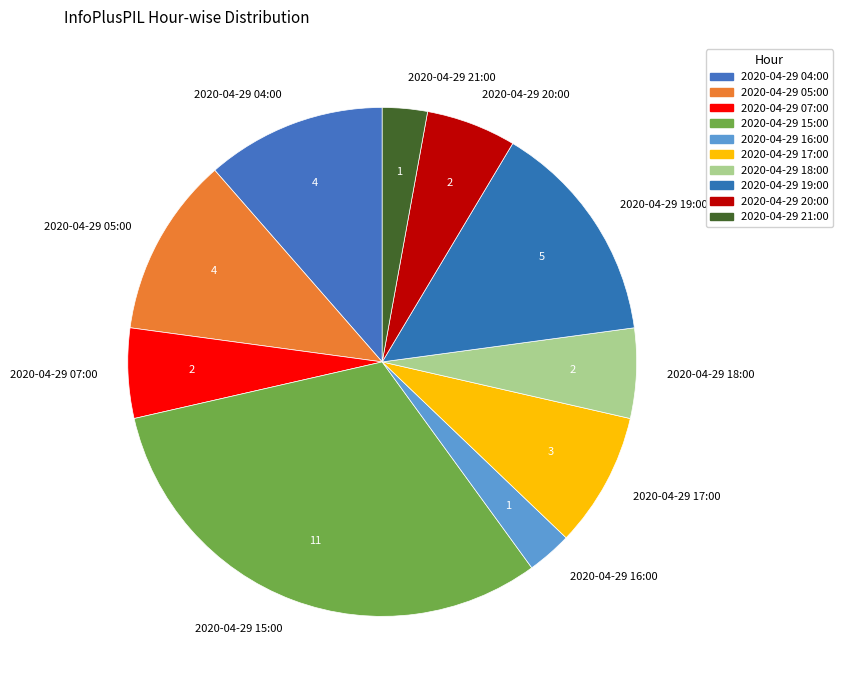

Do 2020-04-29 07:00 and 2020-04-29 19:00 together represent more than half of the pie?

No